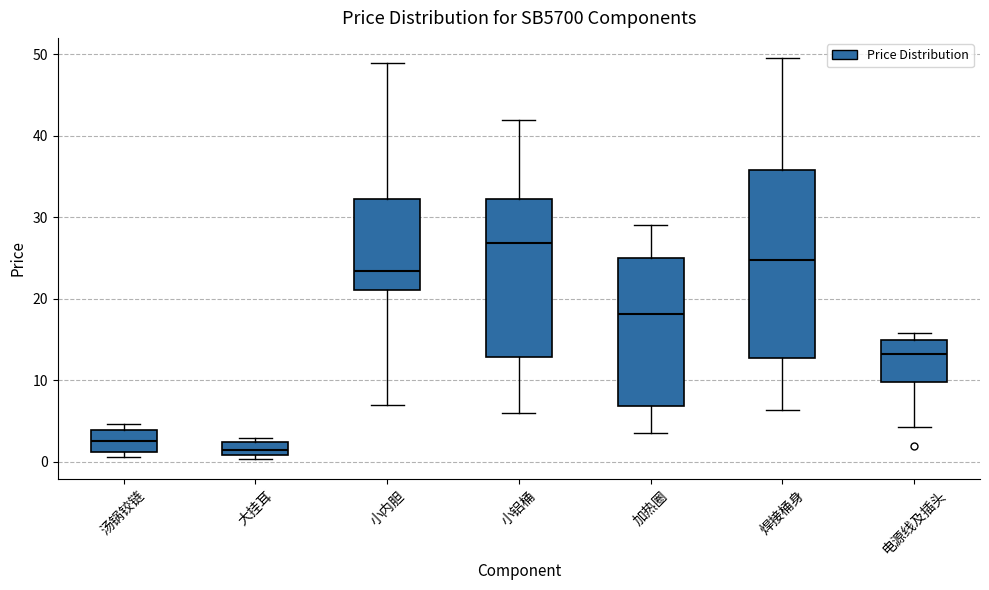

Reading left to right, transcribe this box plot: for each box, give where its median line is, the range the box spans, and where its two whiskers end, as read against the y-axis. The values are not printed on the chart, so give them approximately, as read against the axis.

汤锅铰链: median 3, box 1 to 4, whiskers 1 (just below the box's lower edge) to 5
大挂耳: median 1 (inside the box), box 1 to 2, whiskers 0 to 3
小内胆: median 23, box 21 to 32, whiskers 7 to 49
小铝桶: median 27, box 13 to 32, whiskers 6 to 42
加热圈: median 18, box 7 to 25, whiskers 4 to 29
焊接桶身: median 25, box 13 to 36, whiskers 6 to 50
电源线及插头: median 13, box 10 to 15, whiskers 4 to 16